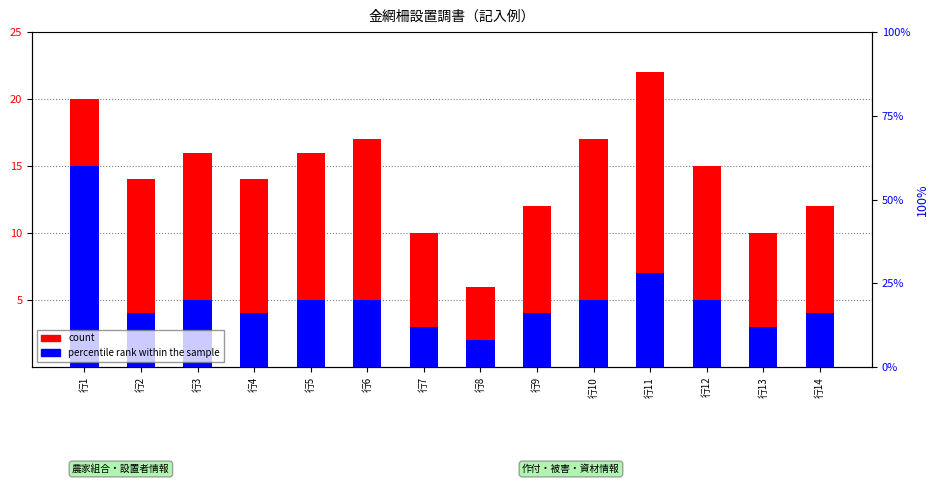

Is the value of count at 行1 greater than the value of percentile rank within the sample at 行13?

Yes